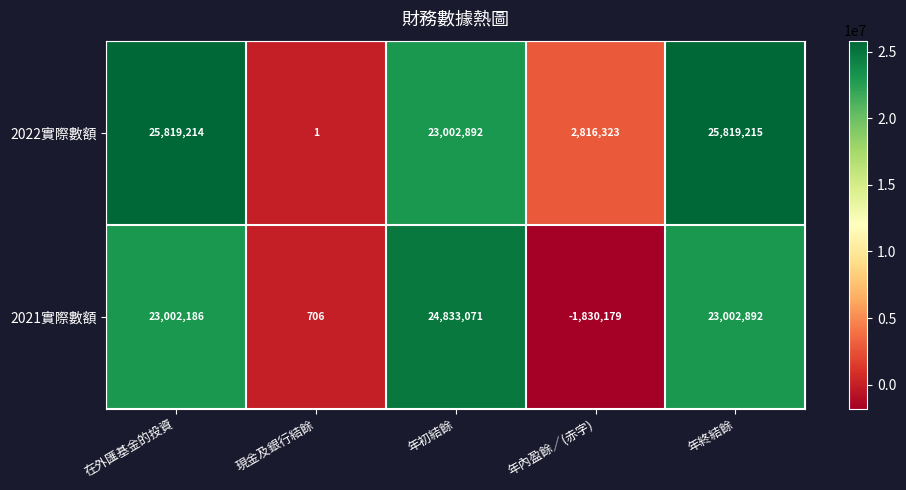

What is the difference between the second highest and second lowest values in the 2022實際數額 series?

23002891